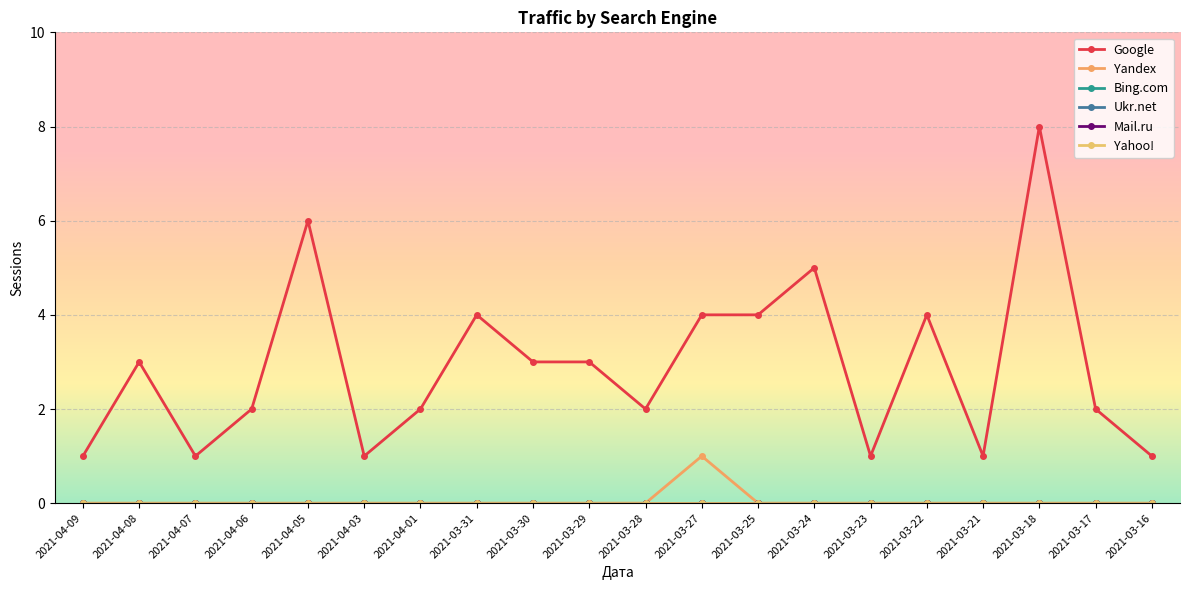

Is this an area chart (filled region under the line)?

No